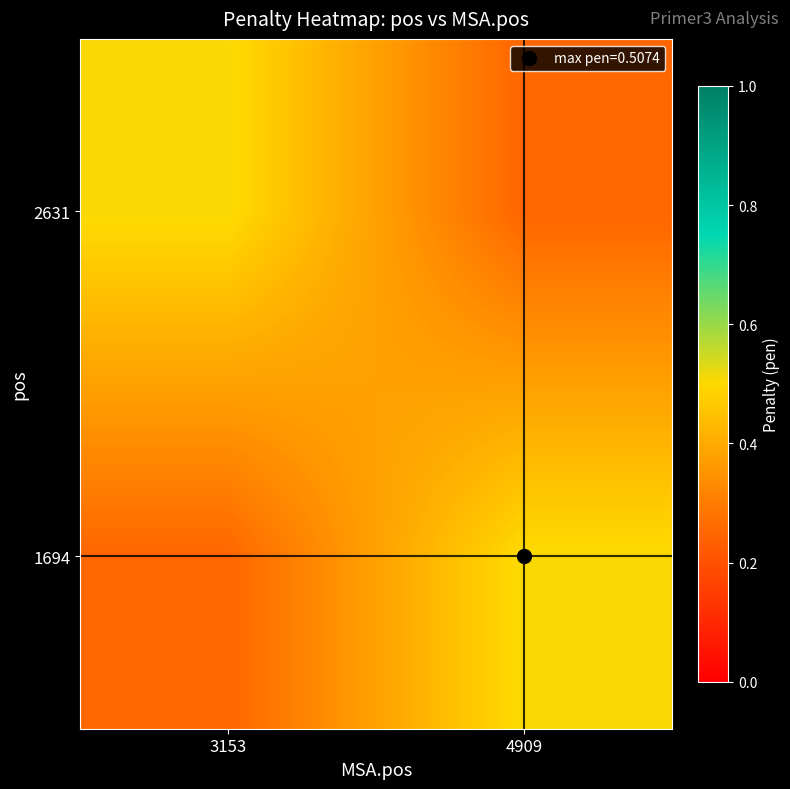

Between 4909 and 3153, which is larger?

4909